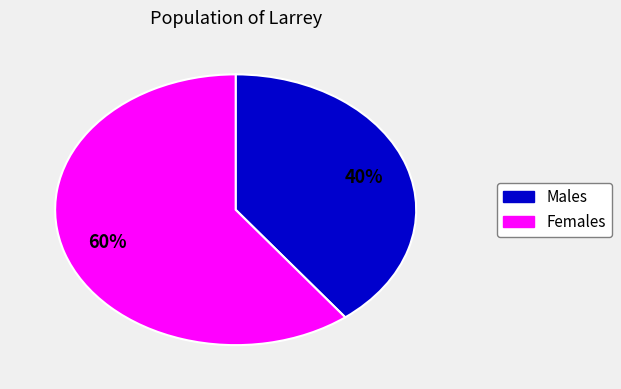

To the nearest percent, what is the average slice percentage?

50%